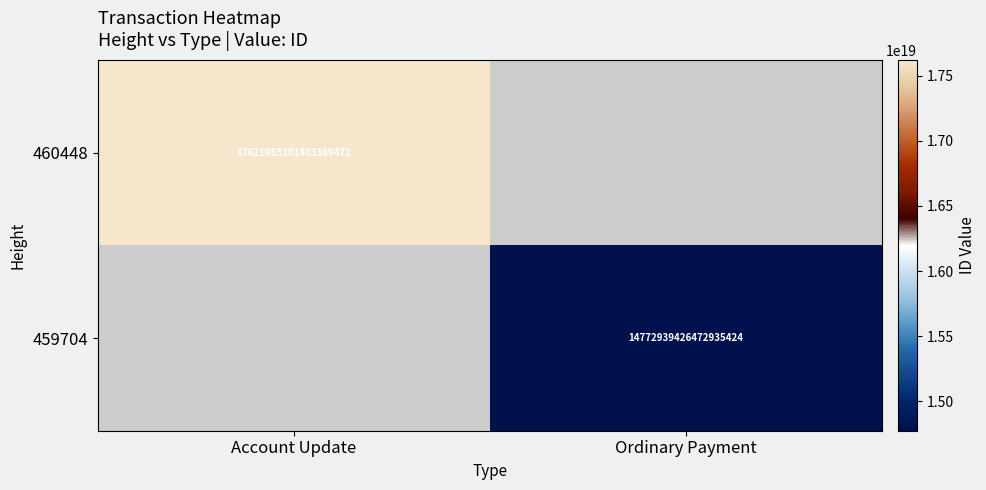

True or false: 459704 has a value of 9249715377322295296 at Ordinary Payment.

False